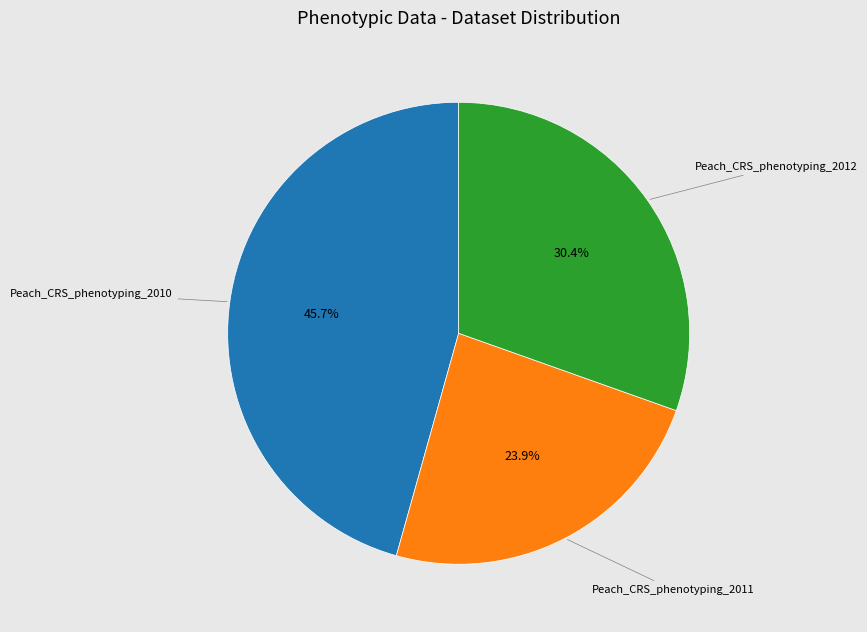

Is there any slice that represents more than half of the pie?

No